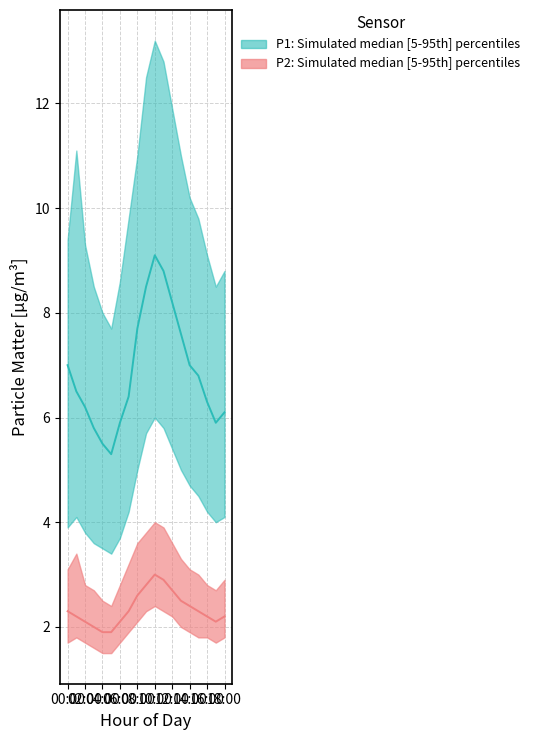

True or false: P2_low and P1_low intersect in this chart.

False